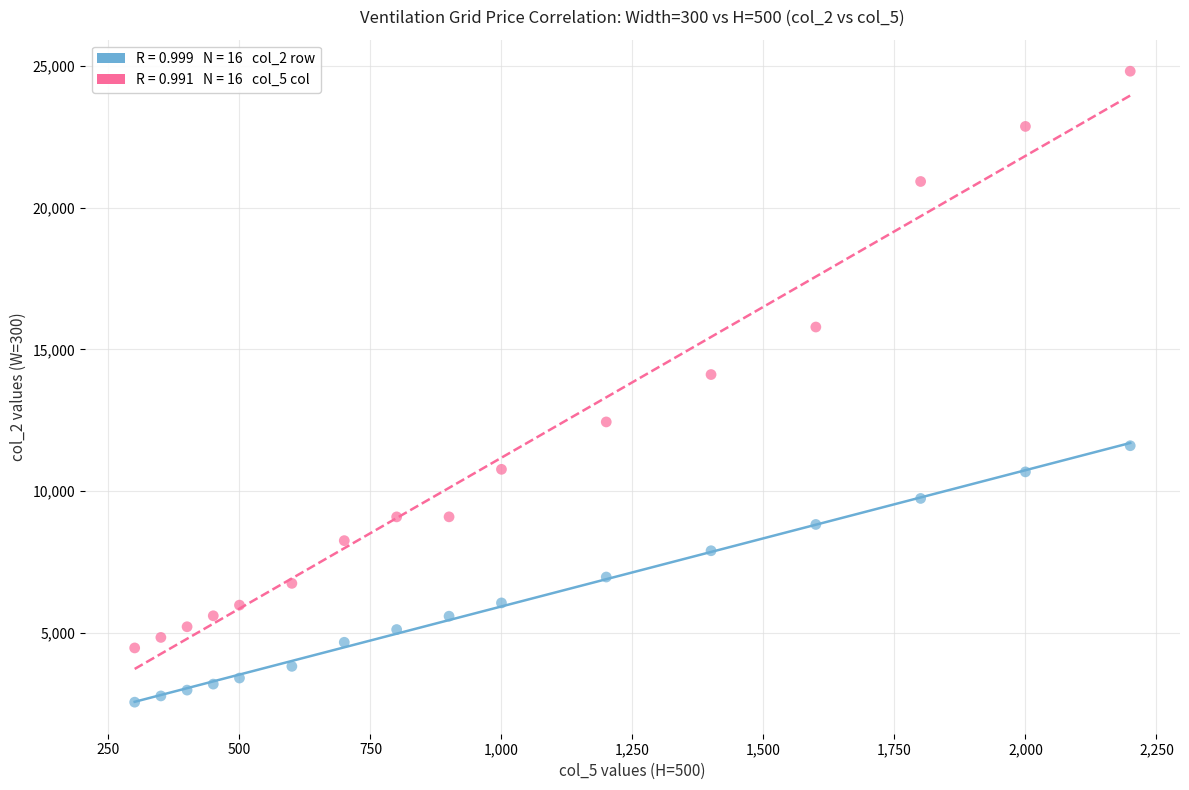

Across all data points, what is the range of X values (max minus min)?

1900.0